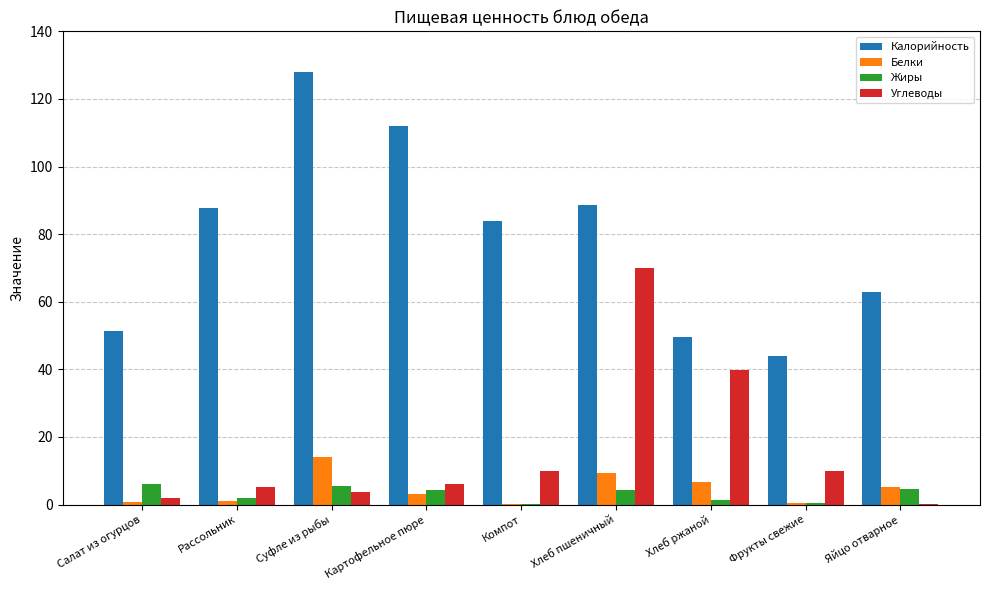

The value of Углеводы at Хлеб пшеничный is 69.9. True or false?

True